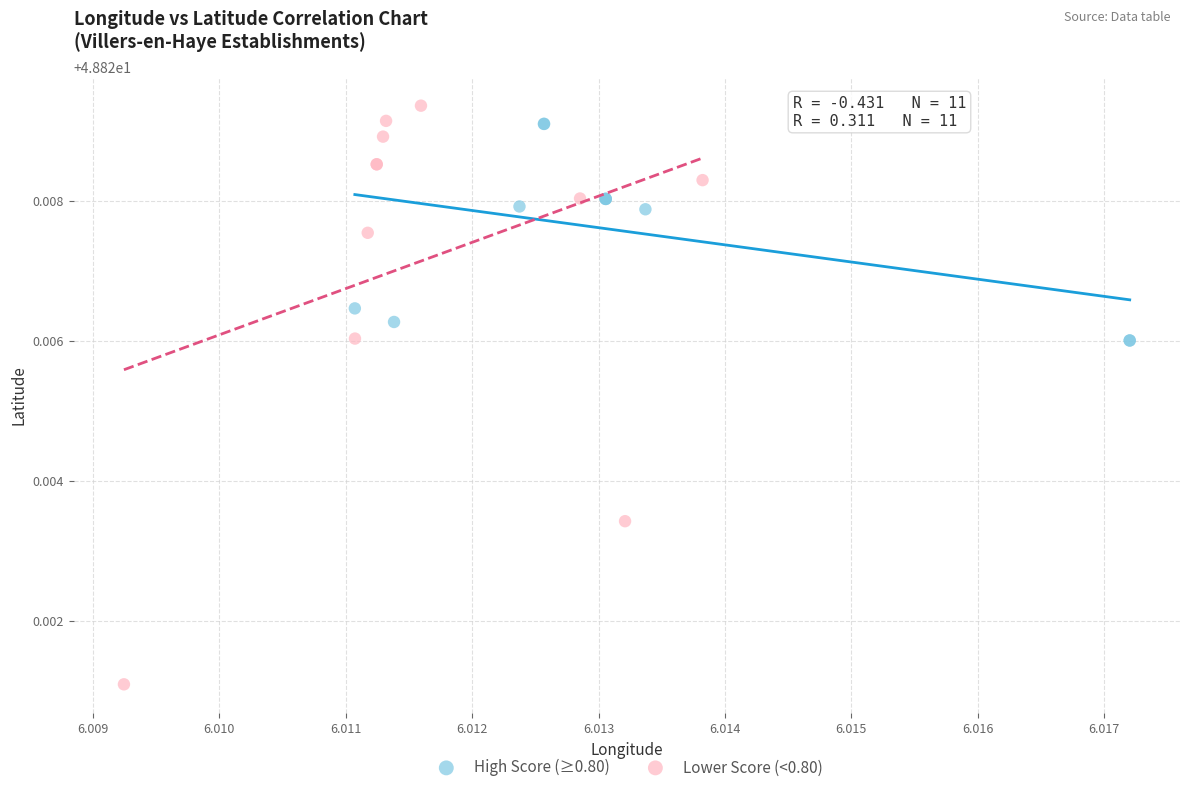

Which series contains the lowest Y value?

Lower Score (<0.80)